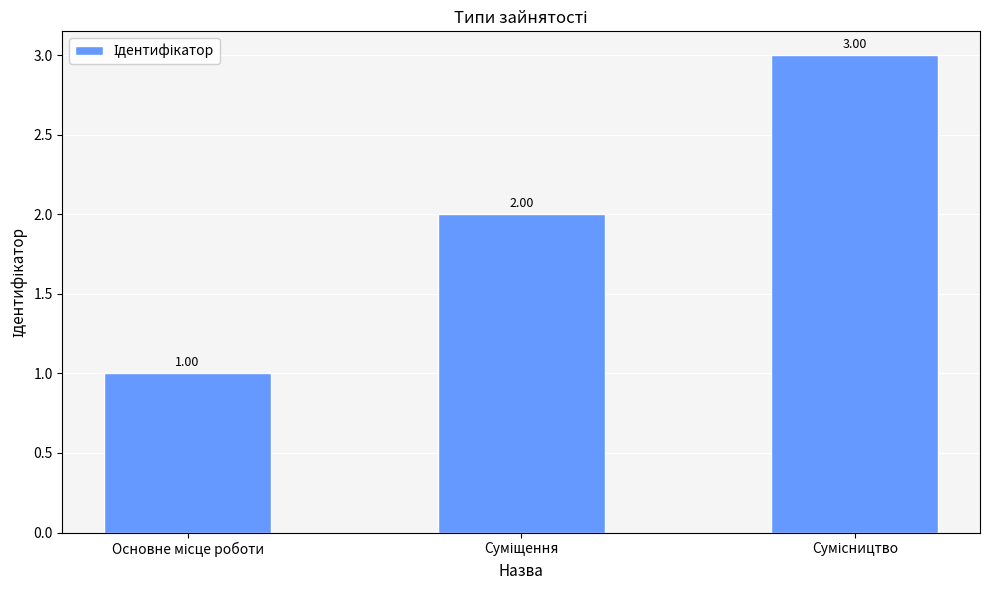

What is the label of the 1st bar from the right?

Сумісництво